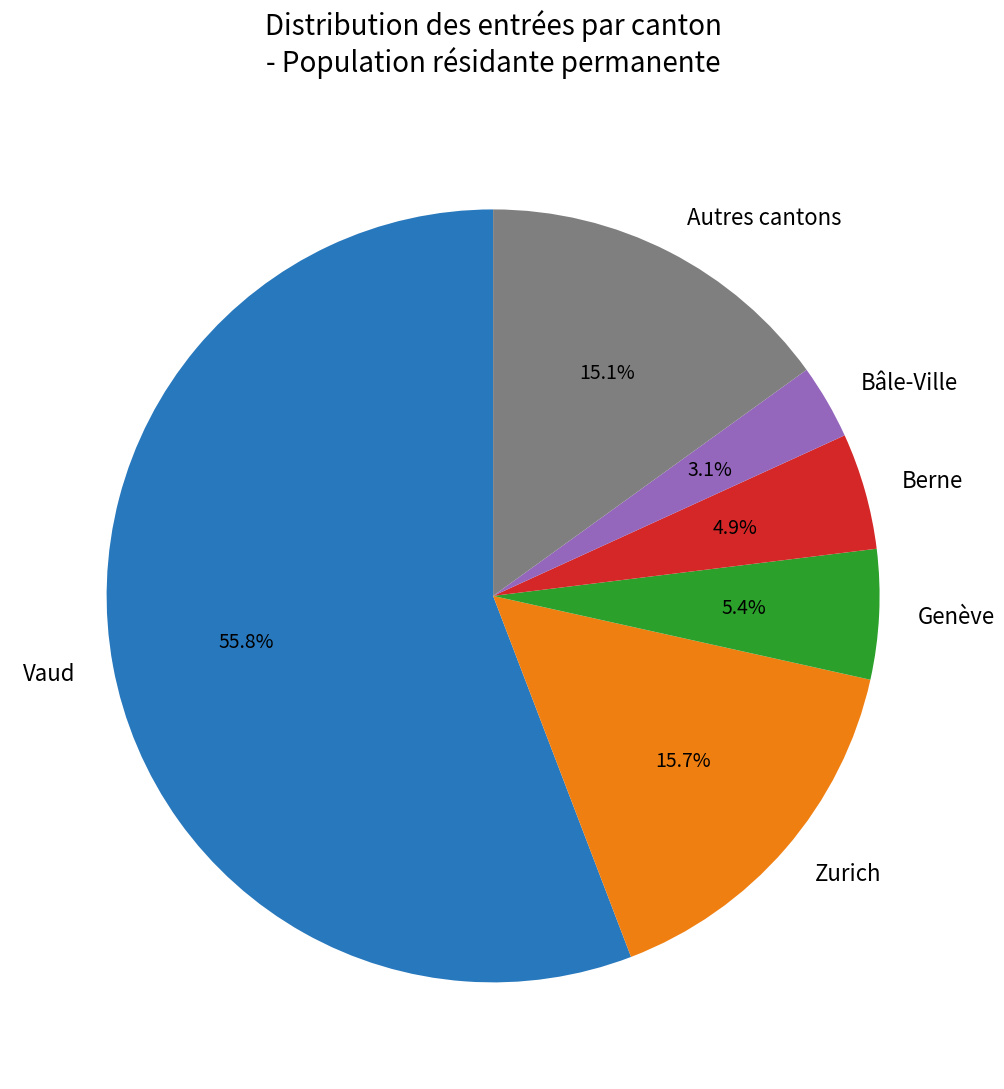

Rank the categories by value from lowest to highest.

Bâle-Ville, Berne, Genève, Autres cantons, Zurich, Vaud